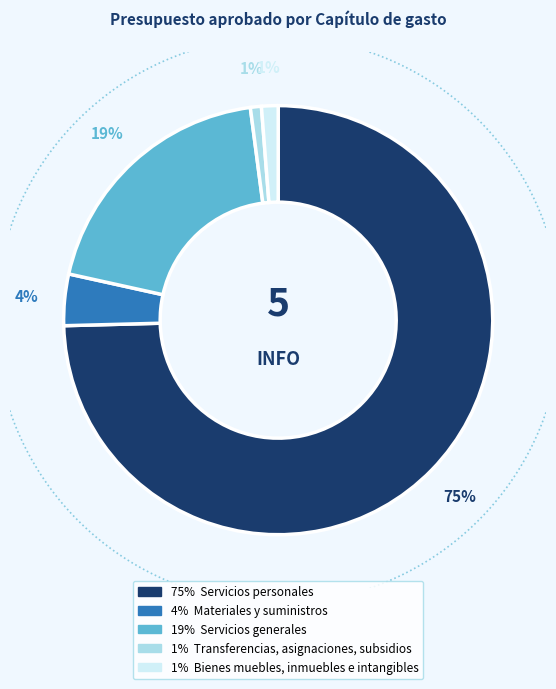

Which slice is the smallest?

Transferencias, asignaciones, subsidios